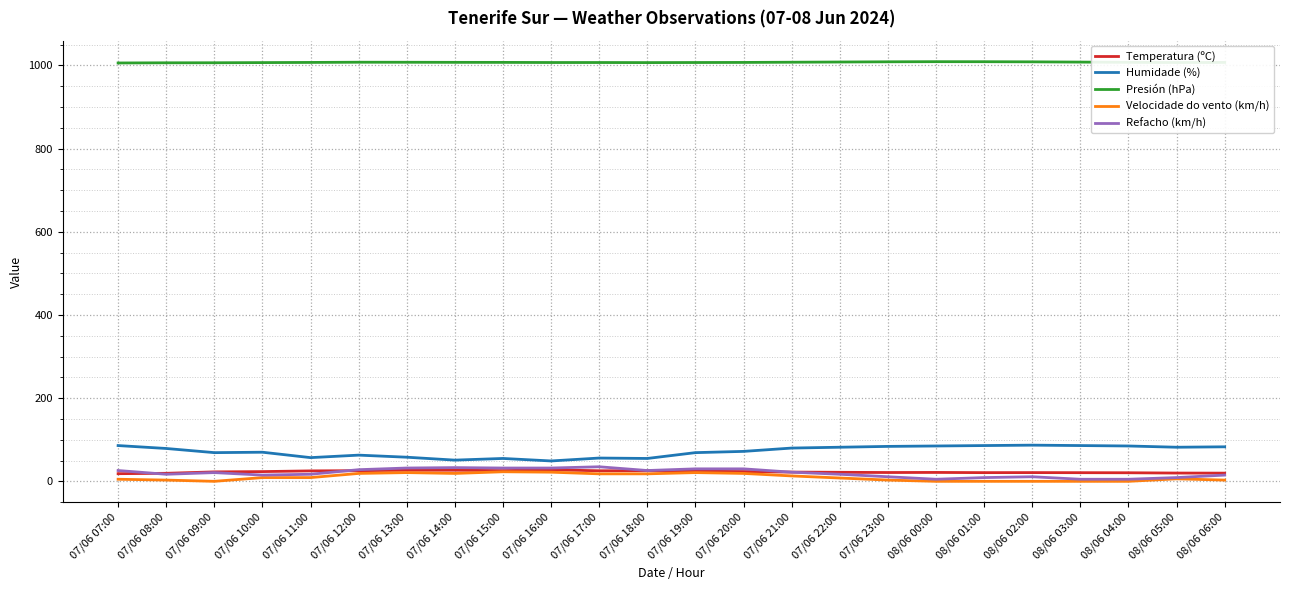

What value does the Humidade (%) series have at 07/06 23:00?

84.0